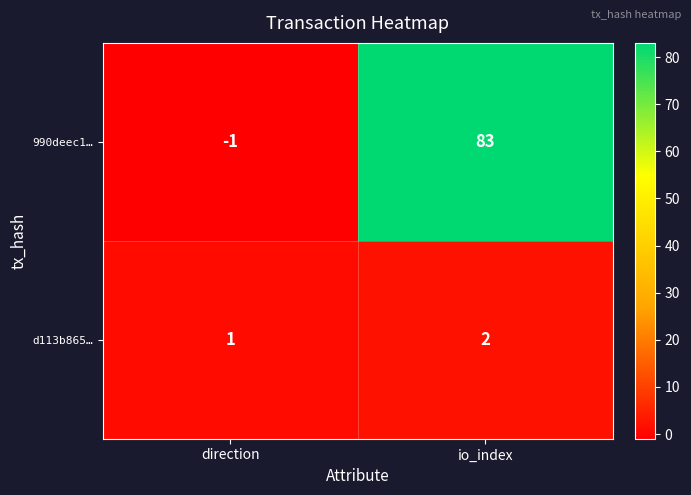

At how many categories does at least one series exceed 69?

1